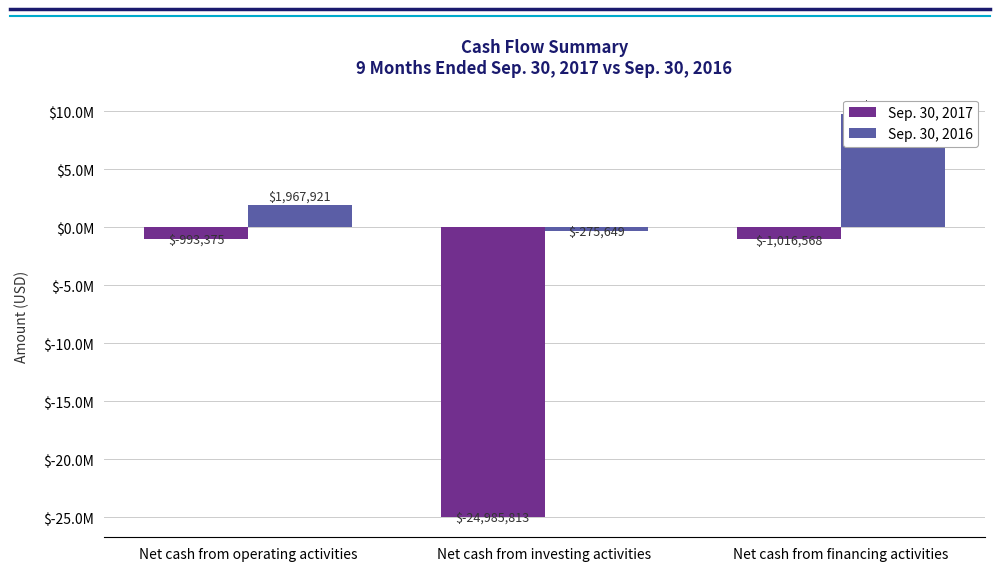

What is the value of the Sep. 30, 2017 bar at the 1st from the left?

-993375